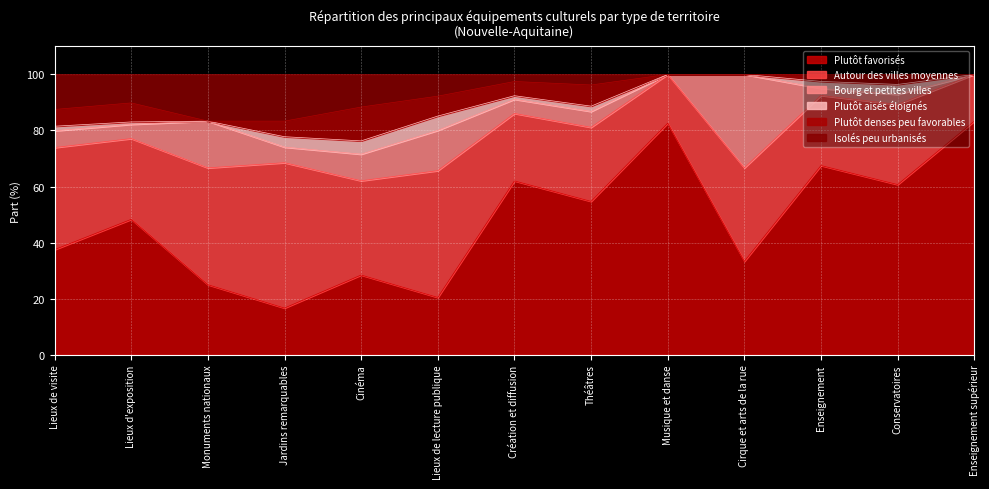

What position from the left is Lieux d'exposition?

2